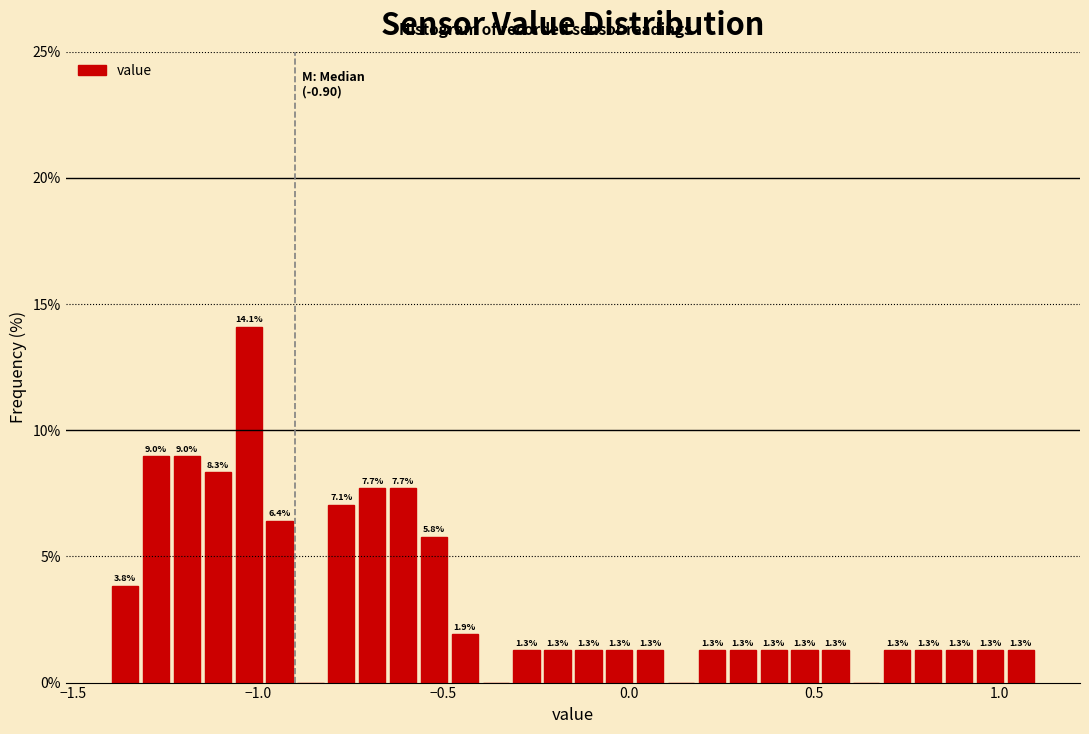

Read against the x-axis, roughly where is the centre of the tallest bar?

-1.00